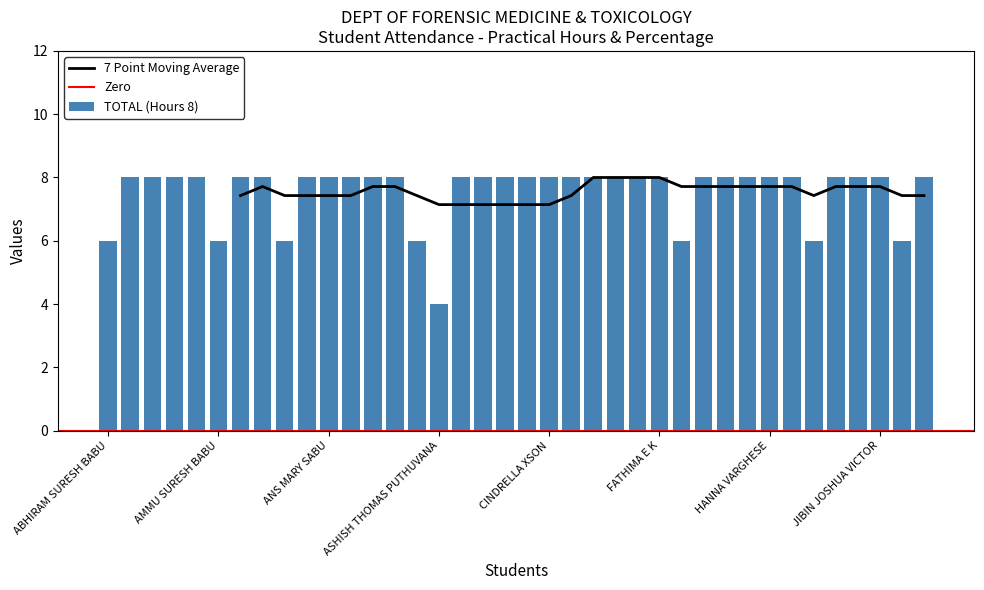

What is the label of the 14th bar from the right?

FASNA SHARIN K T